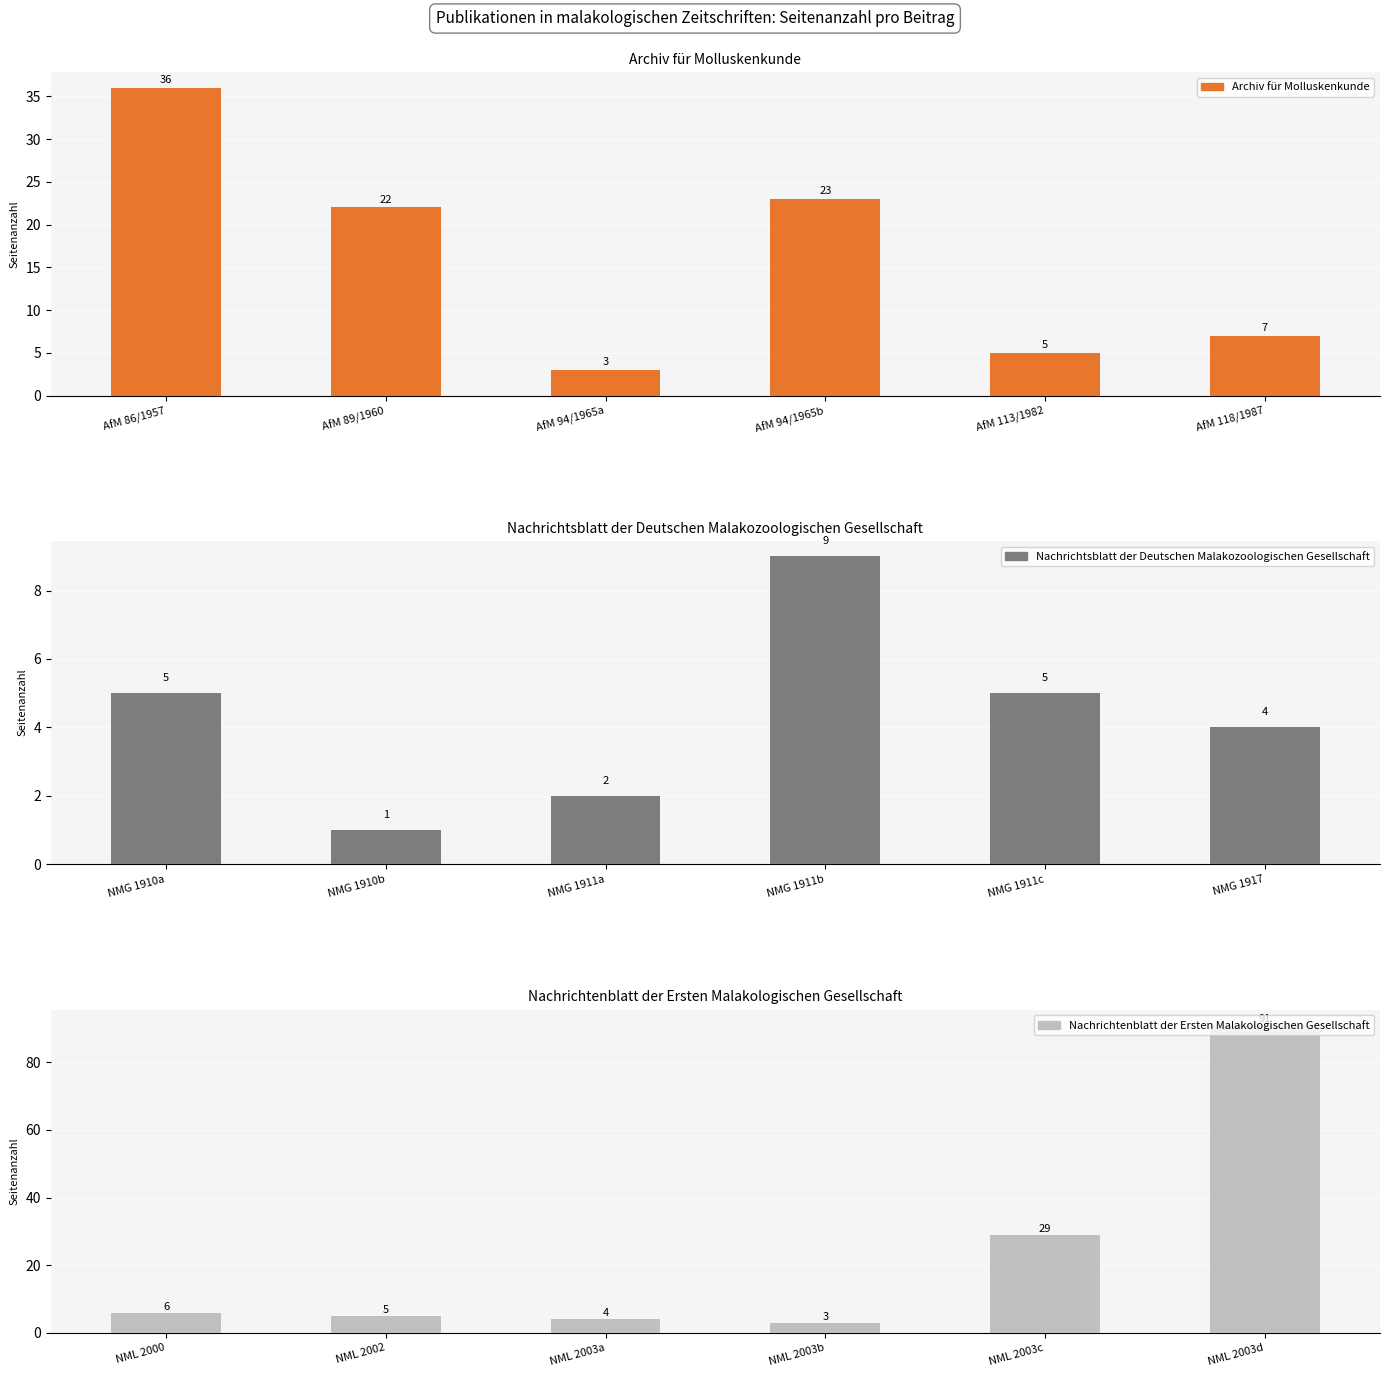

Between AfM 94/1965a and AfM 94/1965b, which series saw the biggest shift?

Archiv für Molluskenkunde